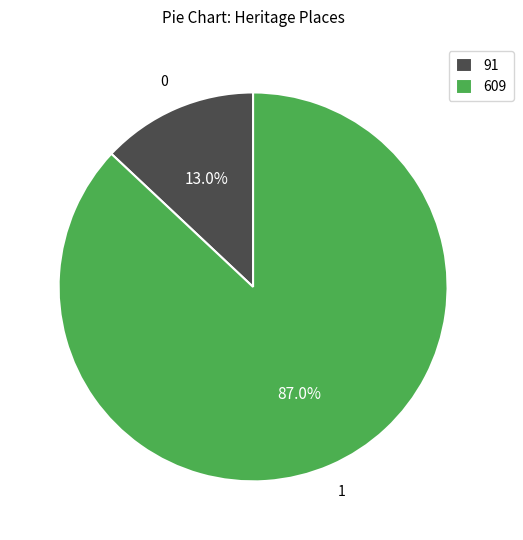

Is there any slice that represents more than half of the pie?

Yes